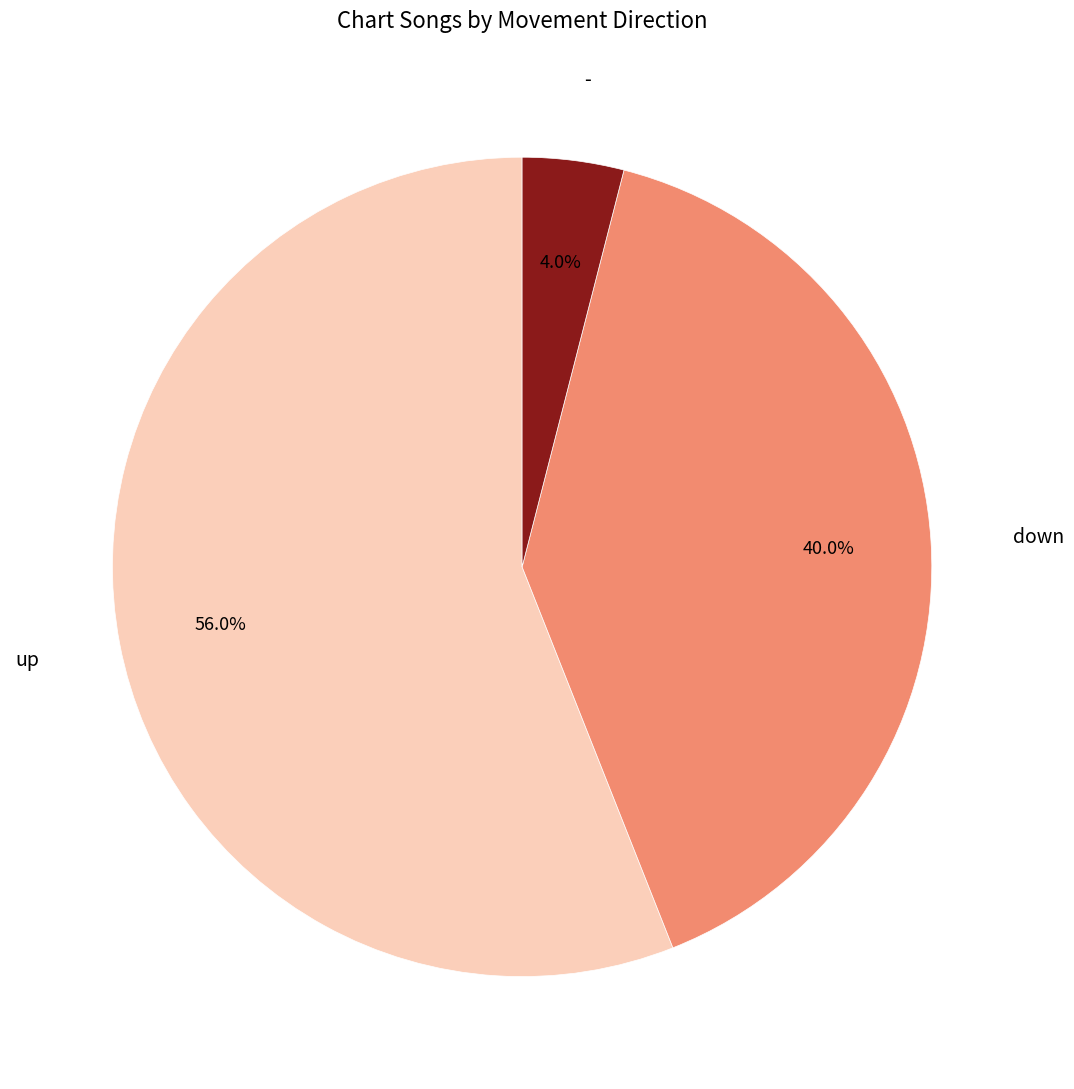

What percentage is the up slice, to the nearest percent?

56%